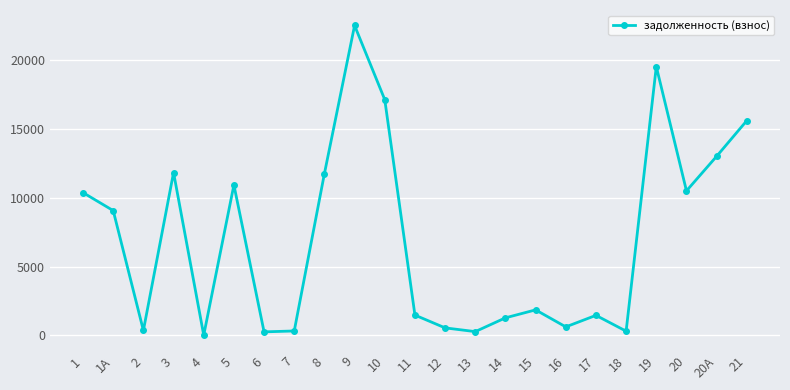

Count the number of values greater than 1849.

12